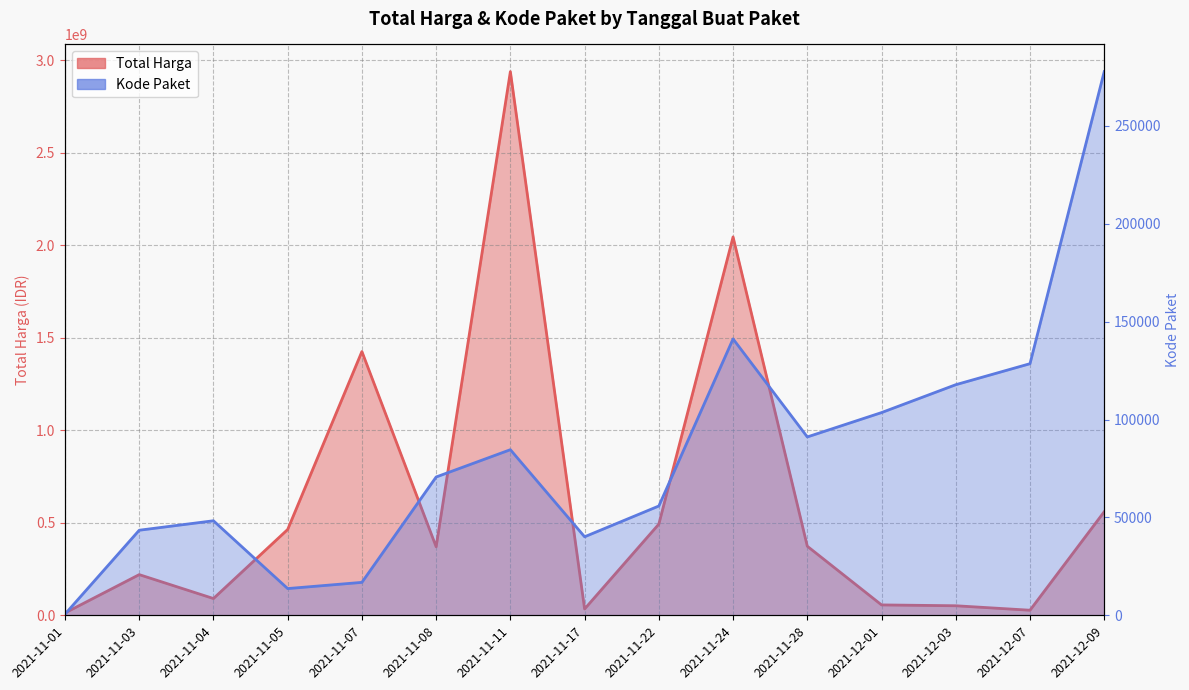

What is the sum of the Kode Paket values at 2021-11-04 and 2021-12-03?

166069